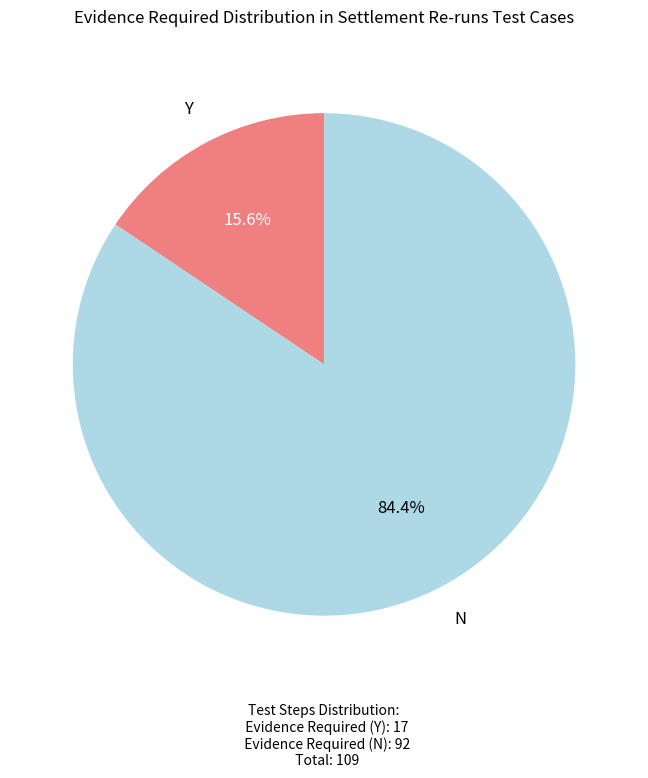

Count the number of slices in the pie.

2